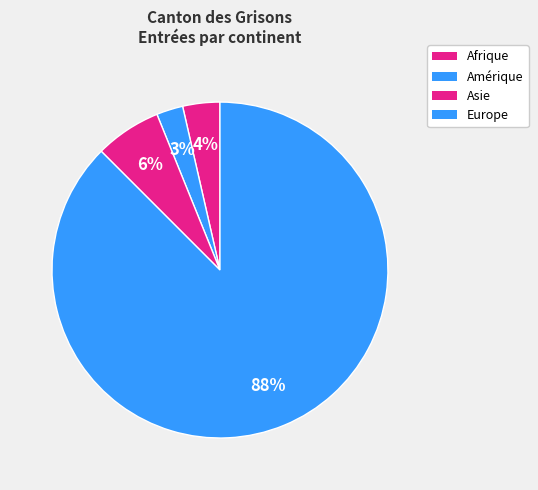

To the nearest percent, what portion does Asie represent?

6%